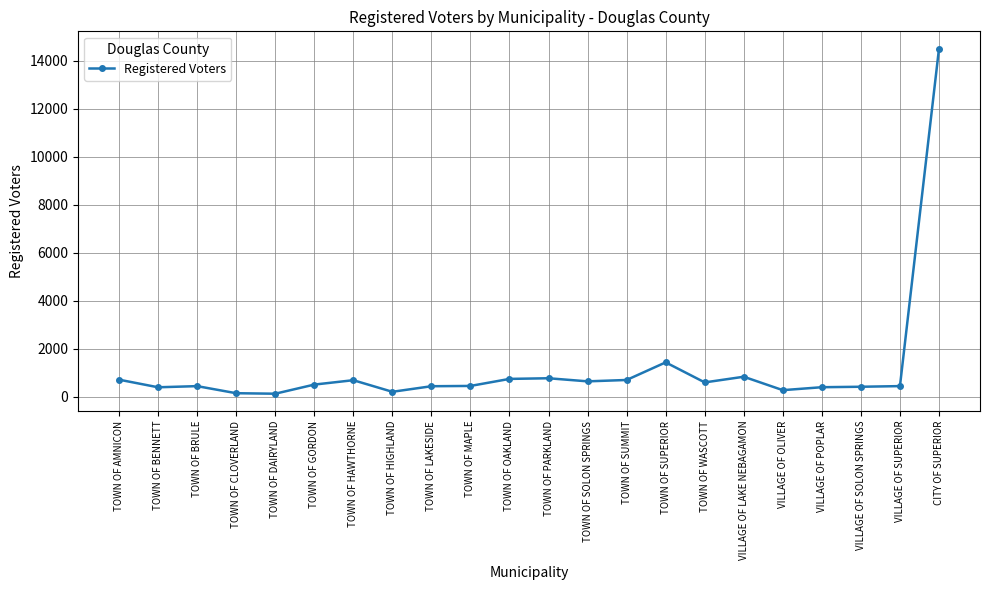

What is the maximum value shown in the chart?

14506